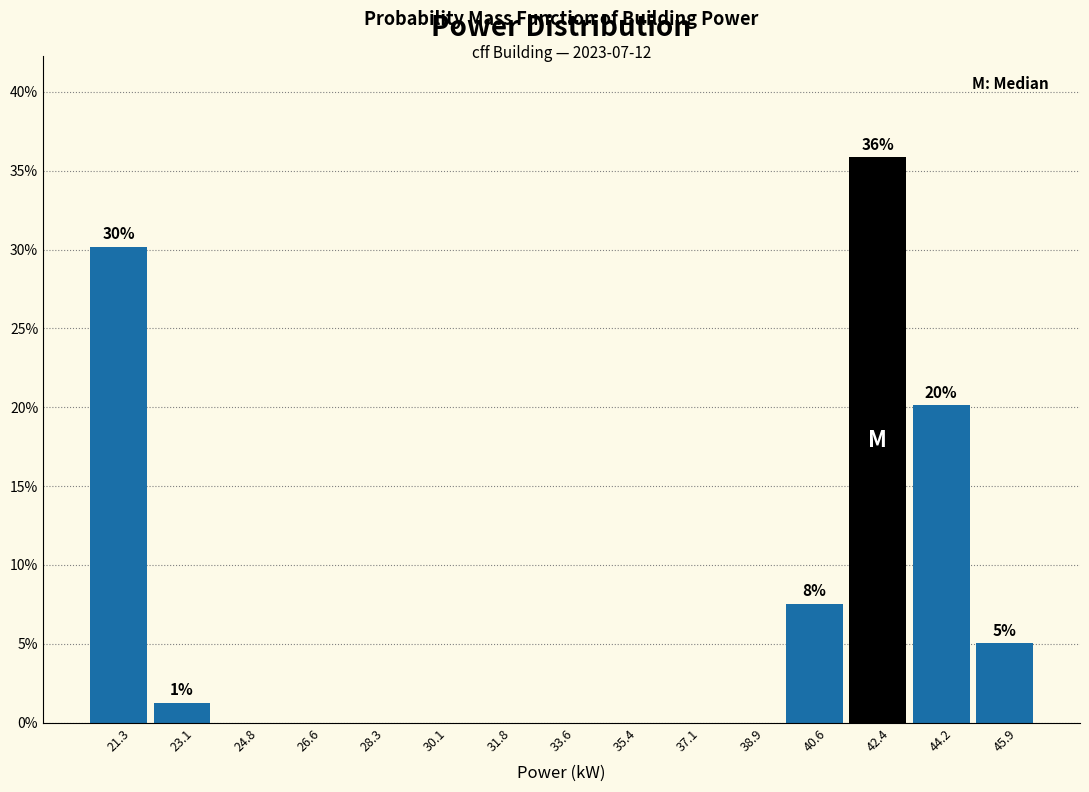

Which range on the x-axis has the tallest bar?

41.6 to 43.2